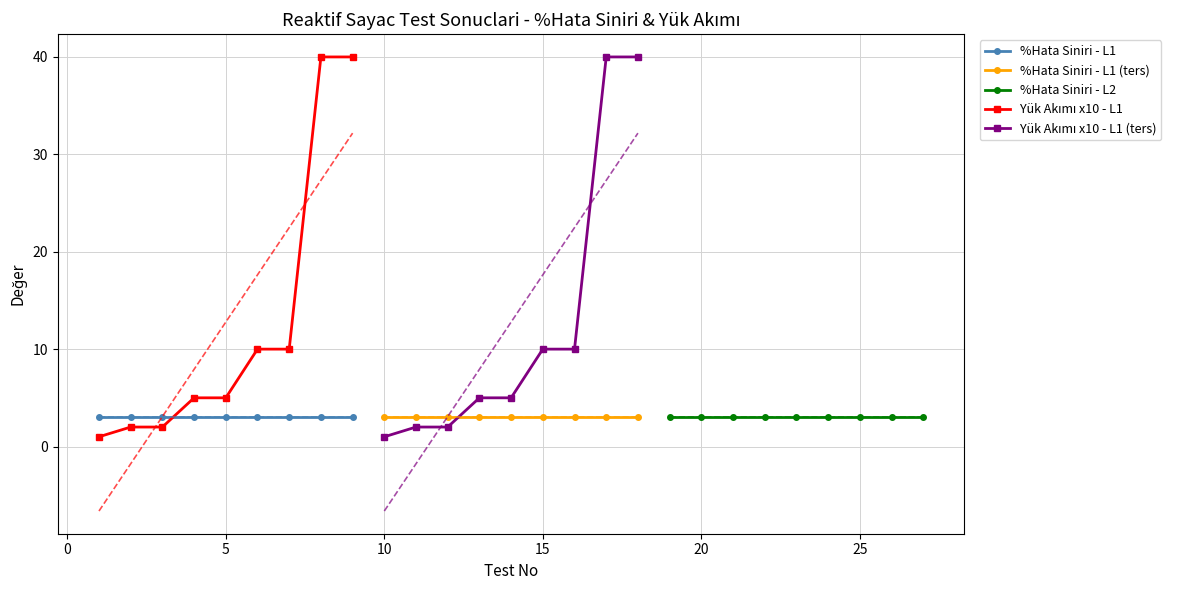

What is the minimum value shown in the chart?

1